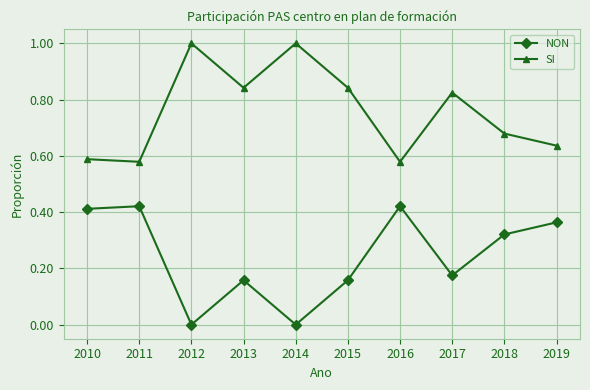

True or false: SI and NON cross at least once.

False